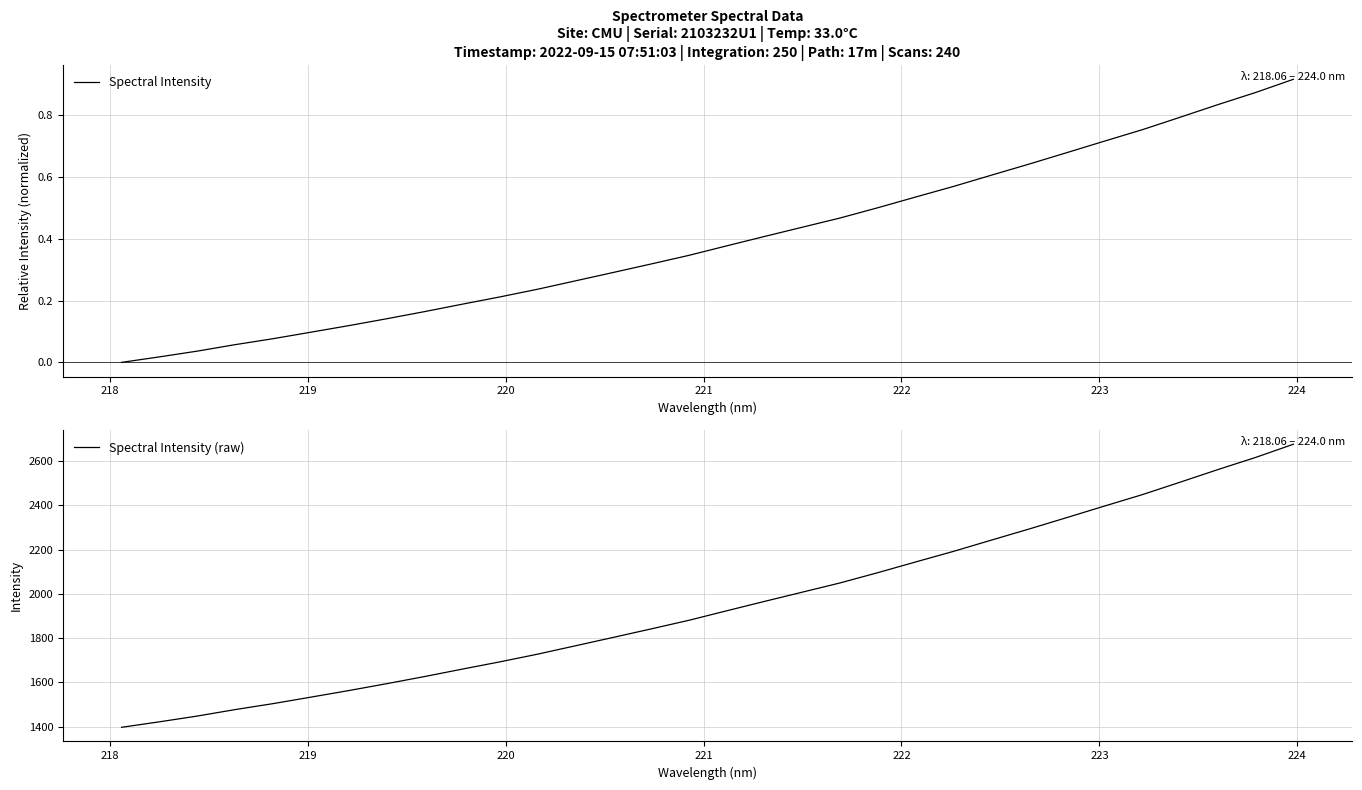

True or false: Spectral Intensity and Spectral Intensity (raw) cross at least once.

False